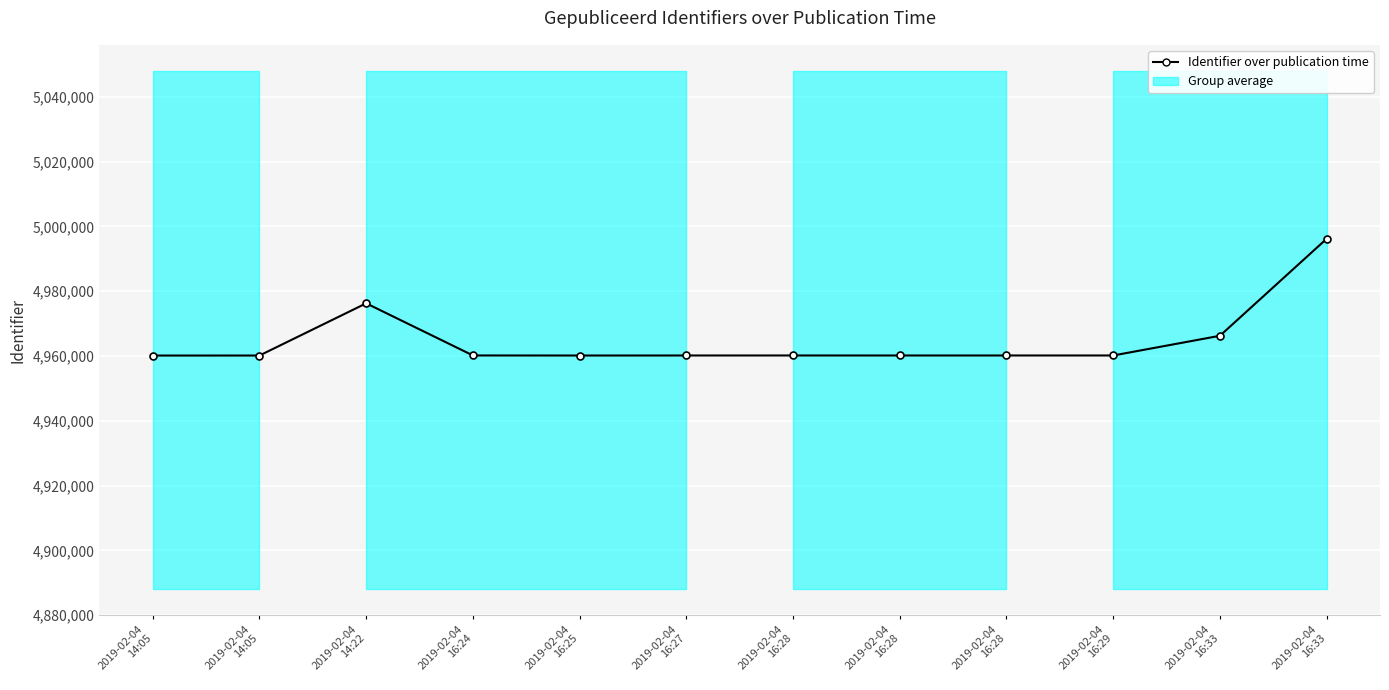

Rank the categories by value from lowest to highest.

2019-02-04
14:05, 2019-02-04
14:05, 2019-02-04
16:25, 2019-02-04
16:27, 2019-02-04
16:29, 2019-02-04
16:28, 2019-02-04
16:28, 2019-02-04
16:28, 2019-02-04
16:24, 2019-02-04
16:33, 2019-02-04
14:22, 2019-02-04
16:33